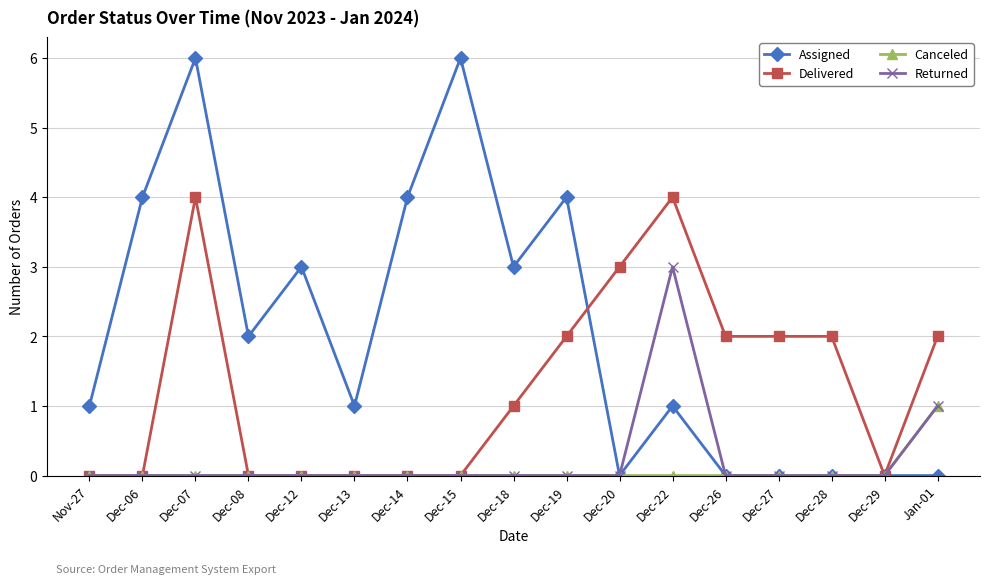

Rank the series by their maximum value, from highest to lowest.

Assigned, Delivered, Returned, Canceled